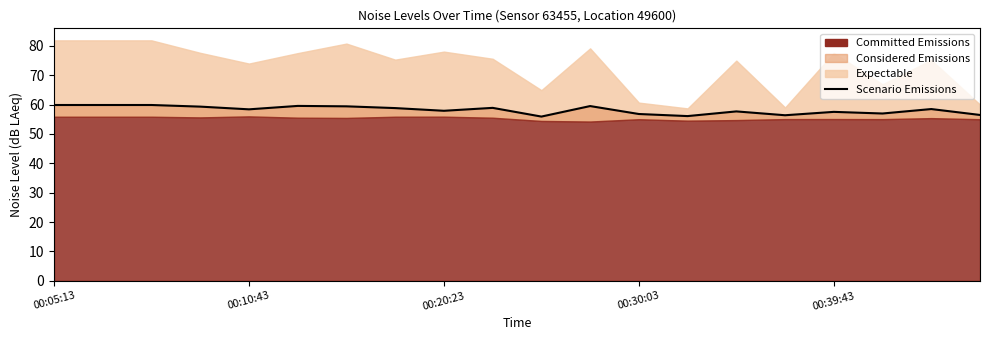

How many categories are shown in the chart?

20